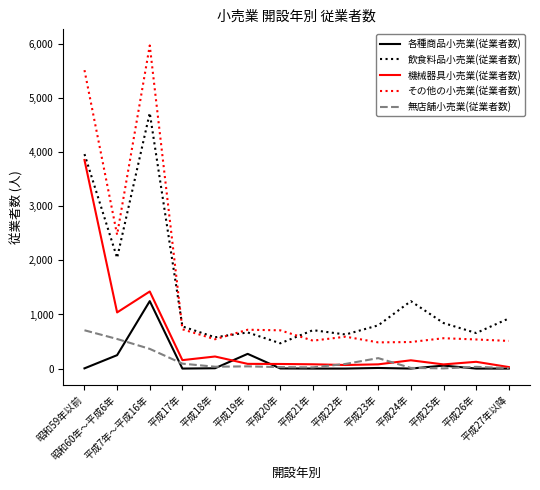

How many distinct data groups are displayed?

5